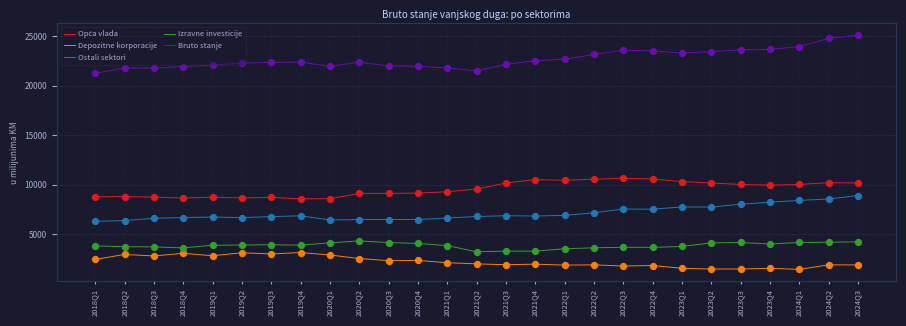

True or false: Izravne investicije and Bruto stanje cross at least once.

False